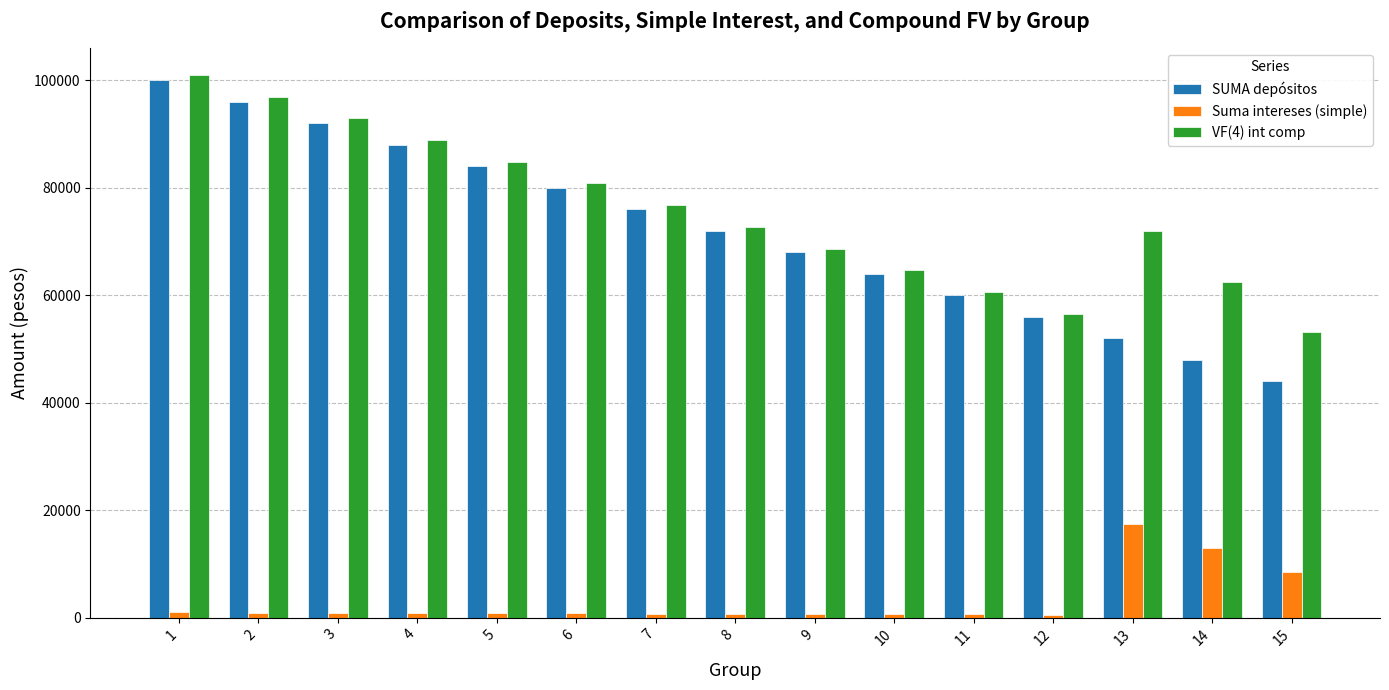

What are all the series names shown in the legend?

SUMA depósitos, Suma intereses (simple), VF(4) int comp